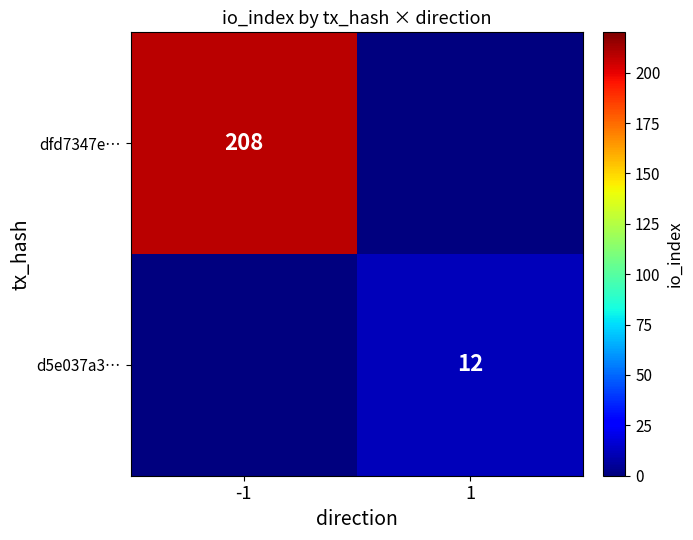

The value of d5e037a3… at 1 is 12. True or false?

True